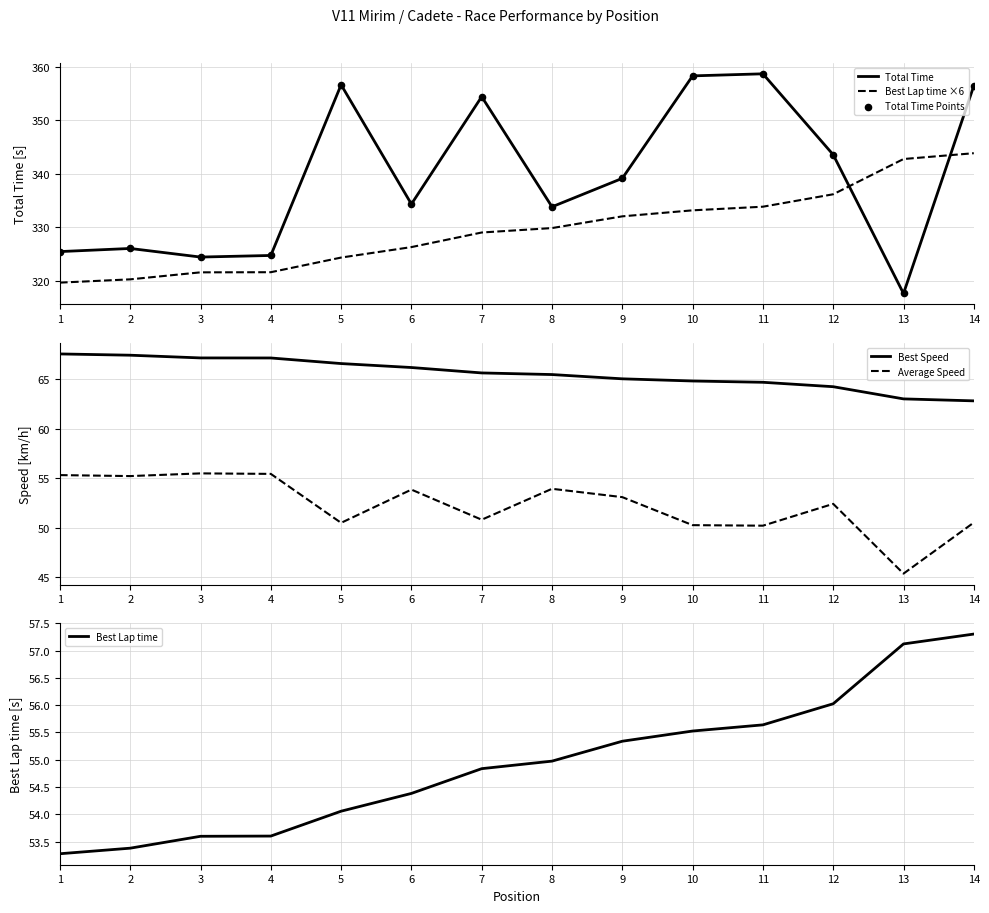

Which series has the largest total across all categories?

Total Time